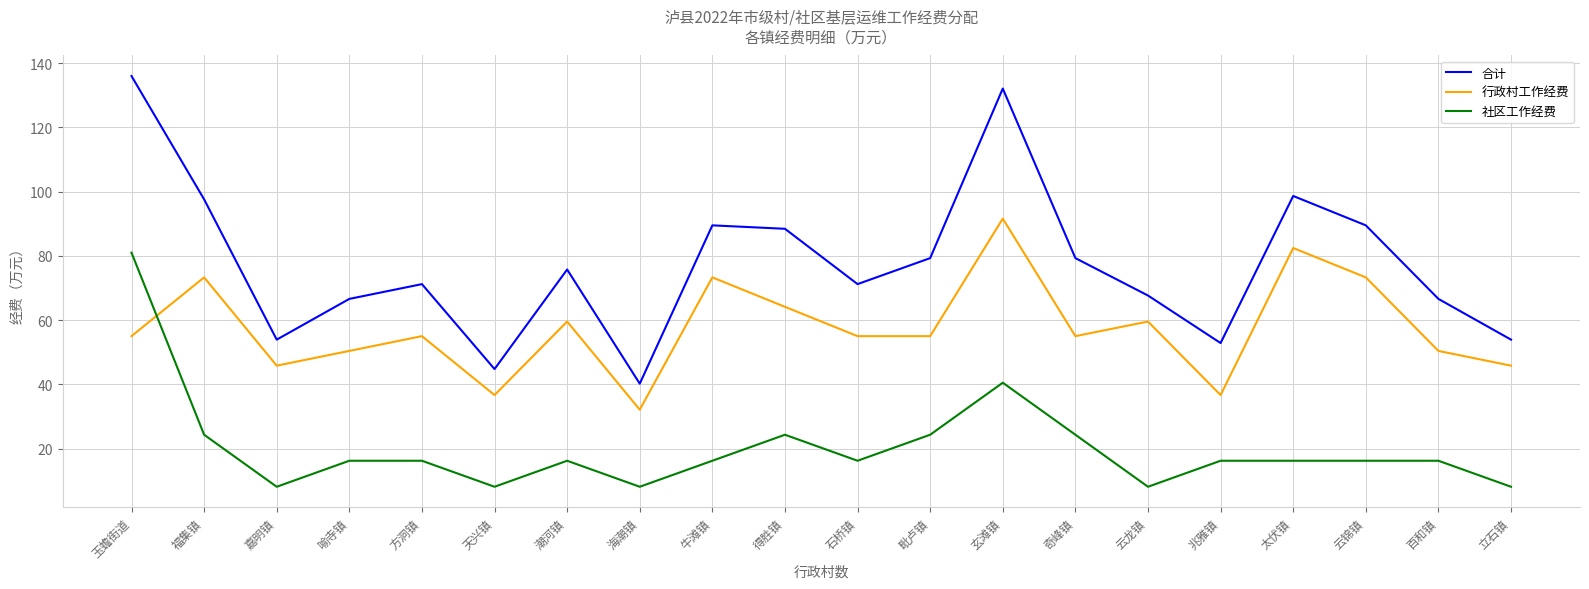

What value does the 合计 series have at 立石镇?

53.9